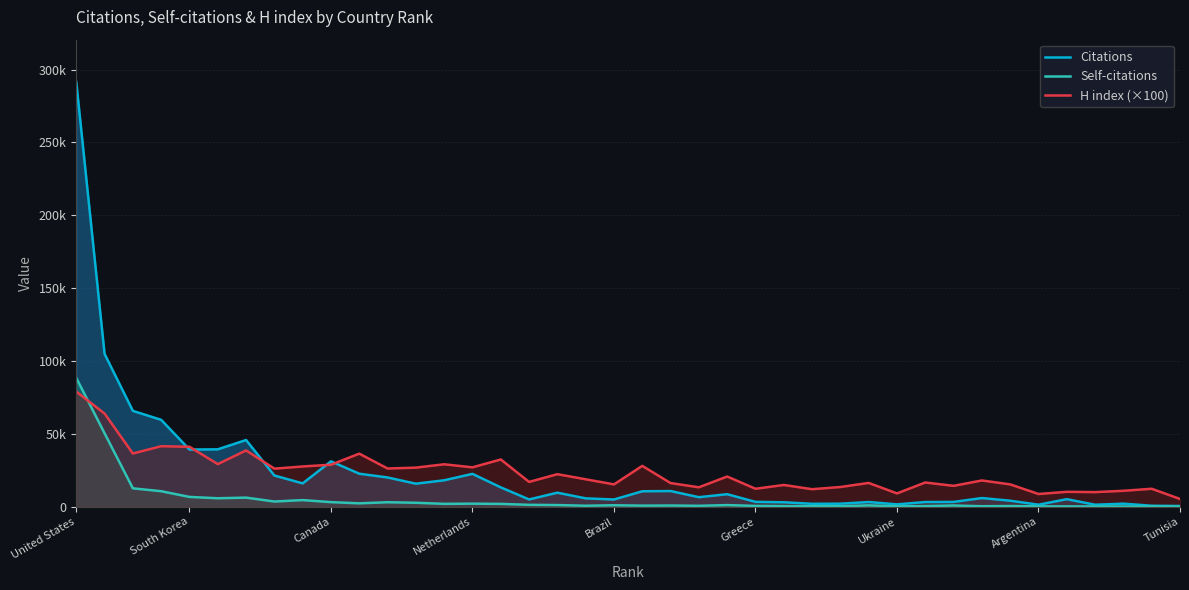

List the series in order of their peak value, highest first.

Citations, Self-citations, H index (×100)